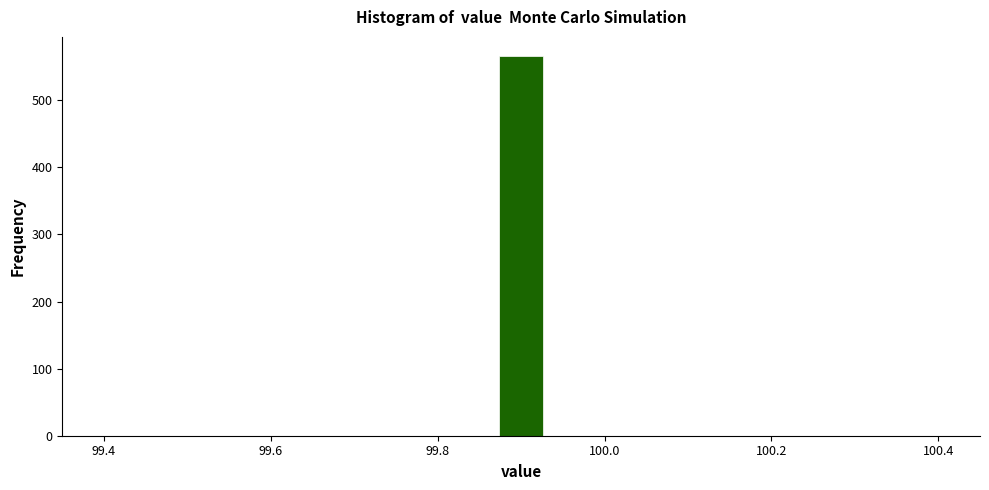

Around what value on the x-axis is the tallest bar? Give the approximate position of its centre, as read against the axis.

99.90